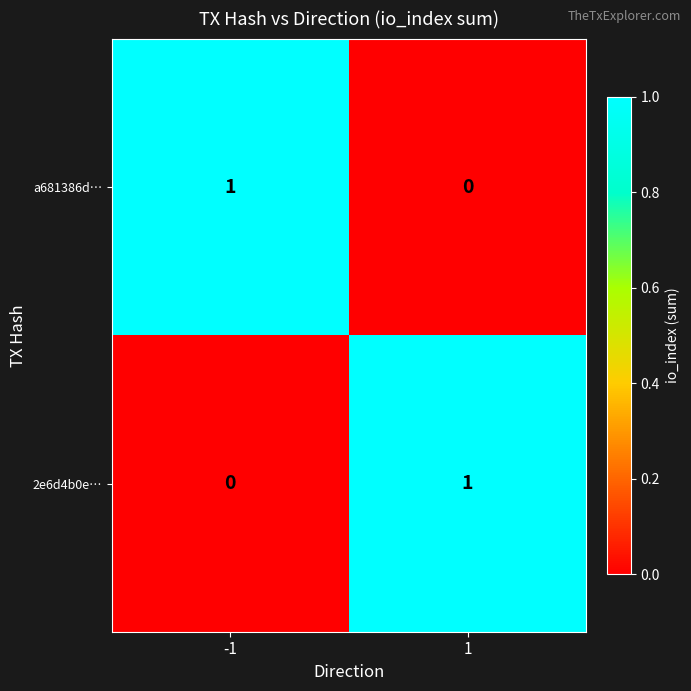

What is the spread (max minus min) of values at -1?

1